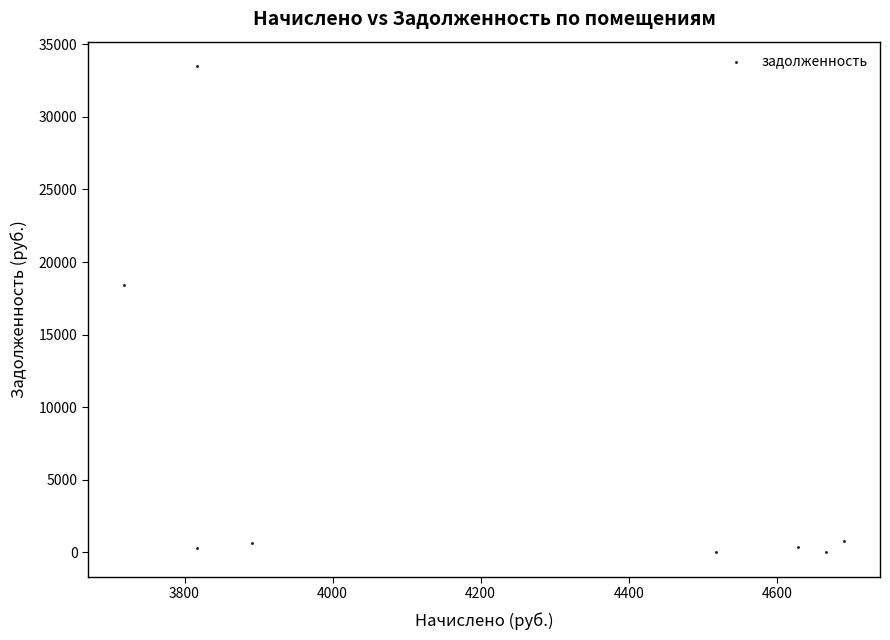

What Y value in the scatter plot is closest to 16753?

18407.4